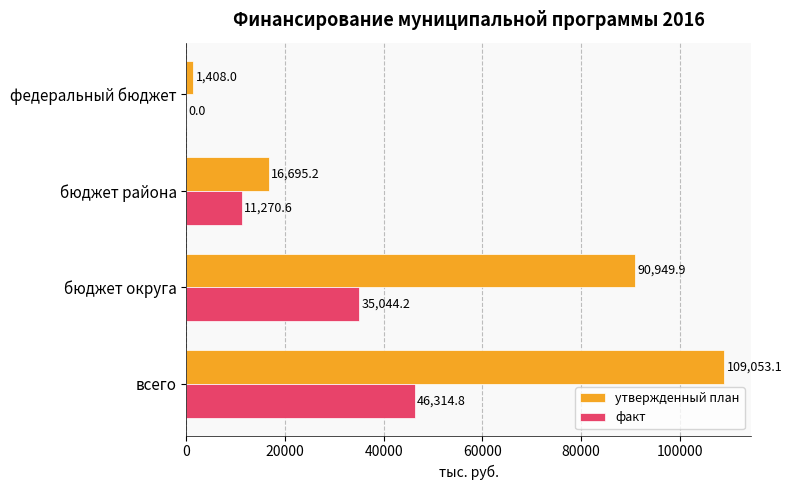

The value of факт at бюджет района is 11270.6. True or false?

True